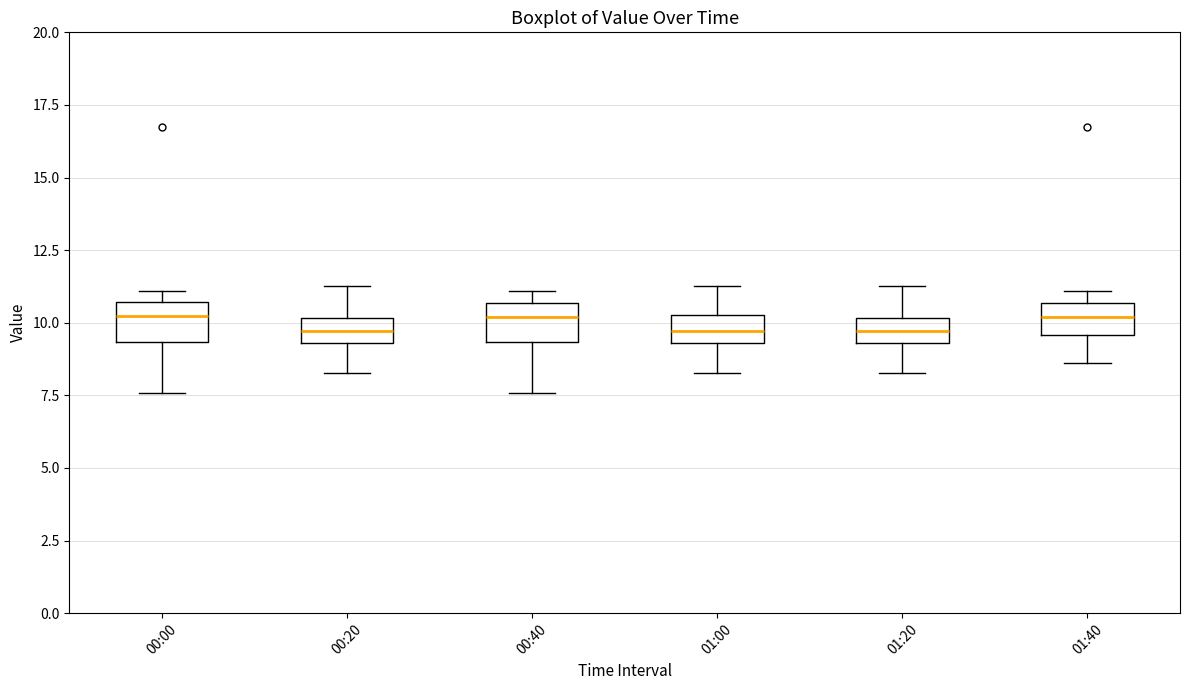

Reading left to right, transcribe this box plot: for each box, give where its median line is, the range the box spans, and where its two whiskers end, as read against the y-axis. The values are not printed on the chart, so give them approximately, as read against the axis.

00:00: median 10.0, box 9.5 to 10.5, whiskers 7.5 to 11.0
00:20: median 9.5 (inside the box), box 9.5 to 10.0, whiskers 8.5 to 11.5
00:40: median 10.0, box 9.5 to 10.5, whiskers 7.5 to 11.0
01:00: median 9.5 (inside the box), box 9.5 to 10.5, whiskers 8.5 to 11.5
01:20: median 9.5 (inside the box), box 9.5 to 10.0, whiskers 8.5 to 11.5
01:40: median 10.0, box 9.5 to 10.5, whiskers 8.5 to 11.0